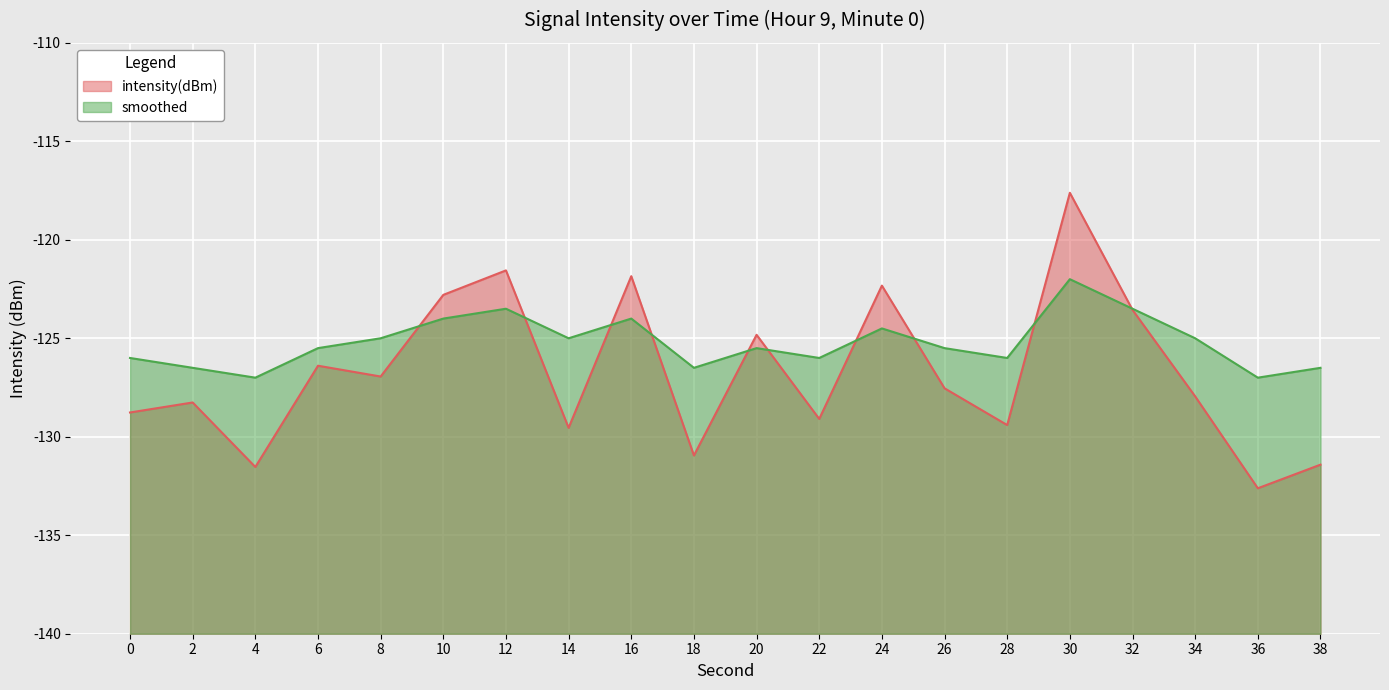

At which category does smoothed reach its first local peak?

12